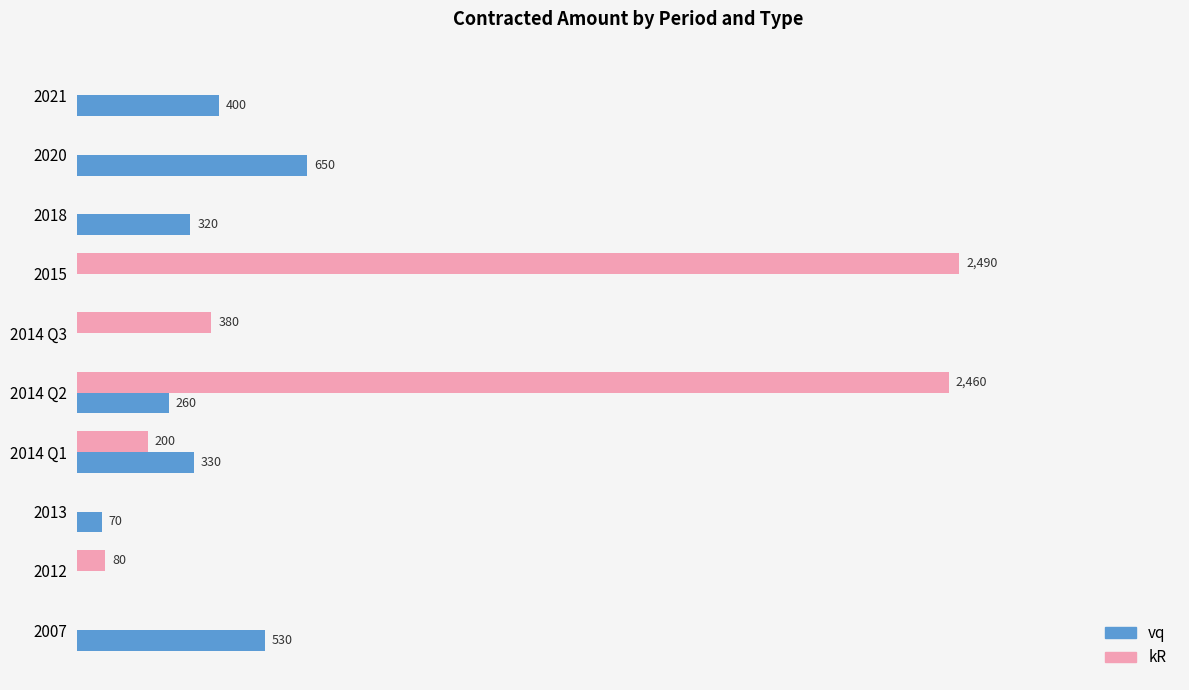

Is the value of vq at 2021 greater than the value of kR at 2014 Q2?

No